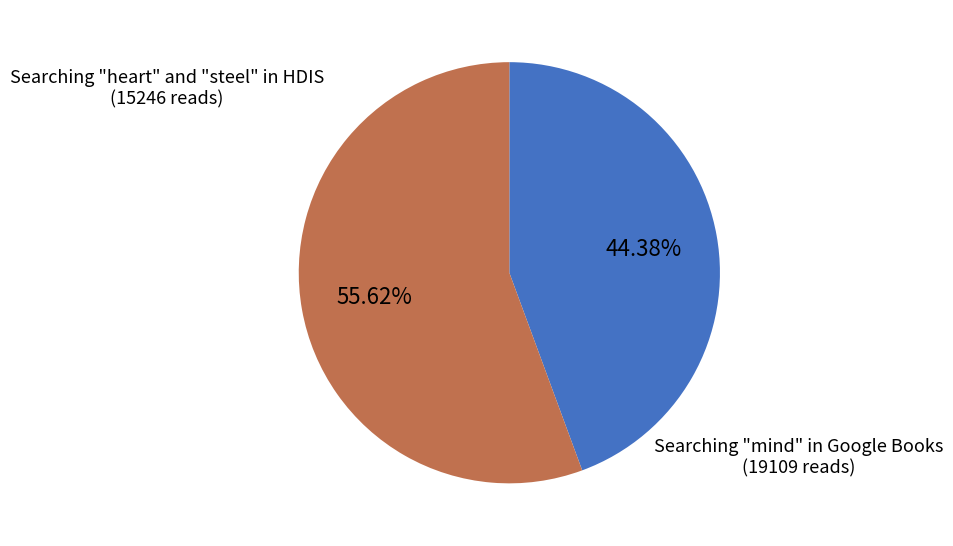

Is there a majority slice in this chart?

Yes